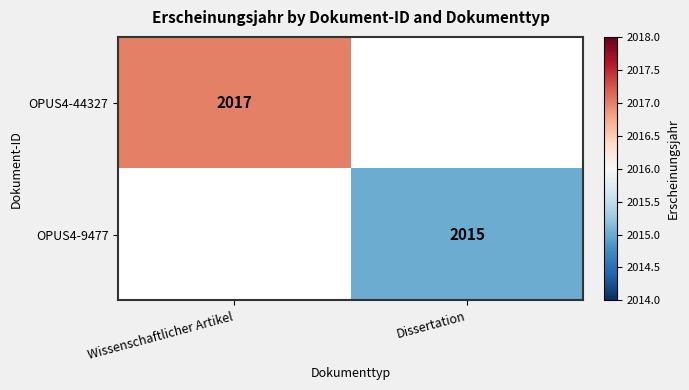

How many categories are shown in the chart?

2